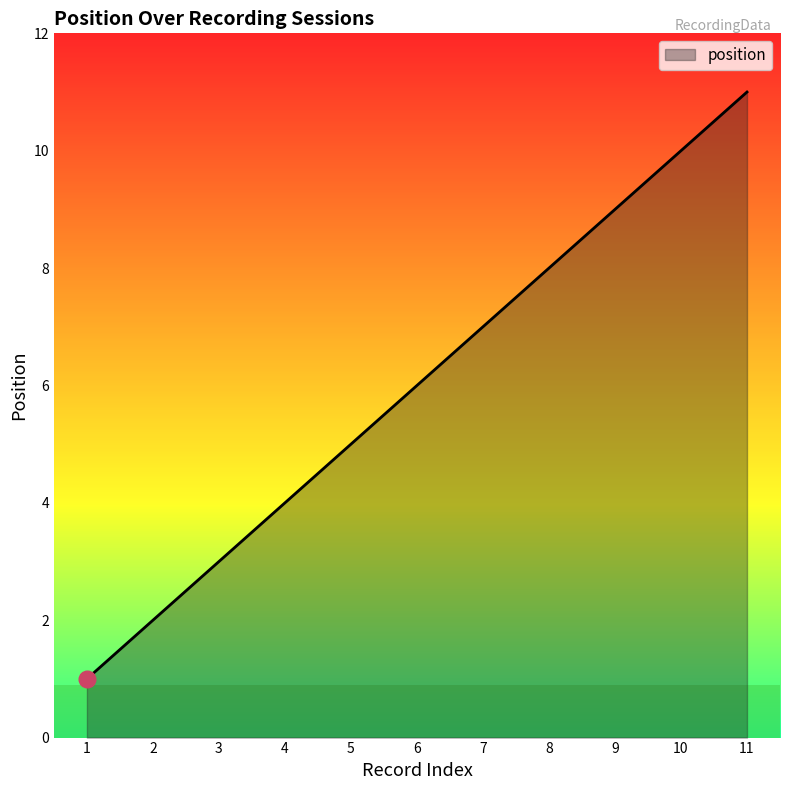

Is it true that the value at 4 is 7?

False